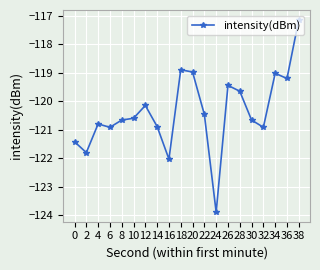

What is the minimum value shown in the chart?

-123.9